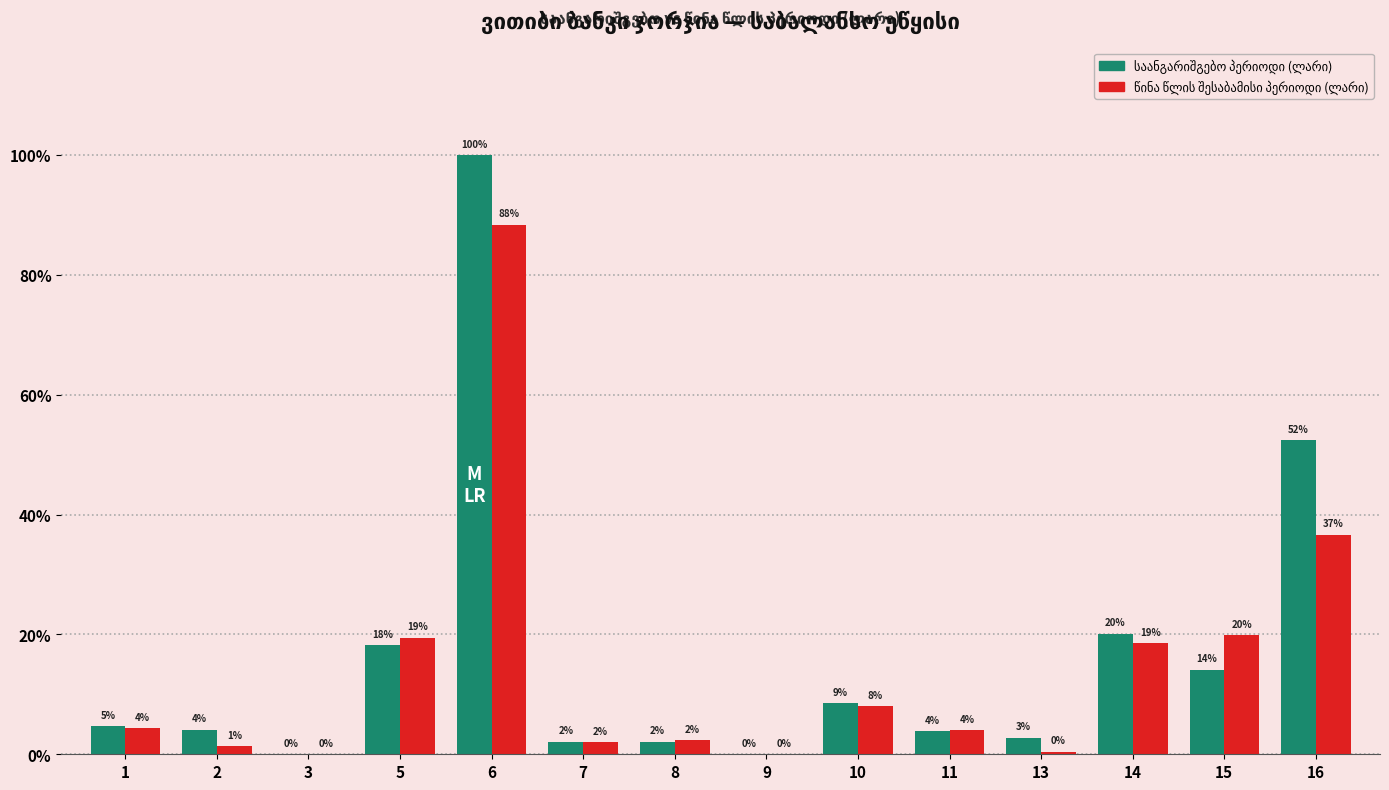

The value of საანგარიშგებო პერიოდი (ლარი) at 6 is 587491164. True or false?

False